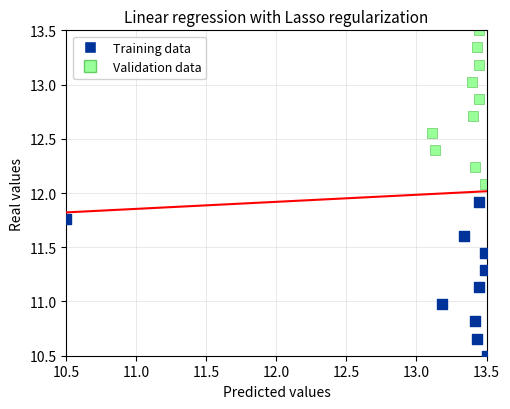

Which series reaches the minimum Y coordinate?

Training data